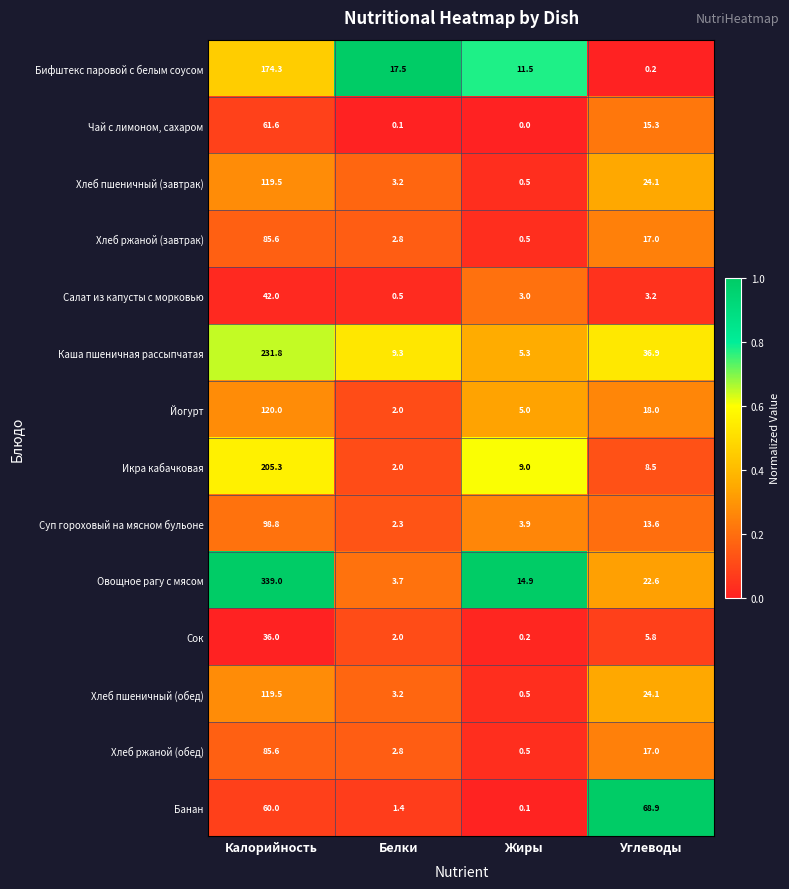

Rank the categories by Хлеб ржаной (обед) value from highest to lowest.

Калорийность, Углеводы, Белки, Жиры